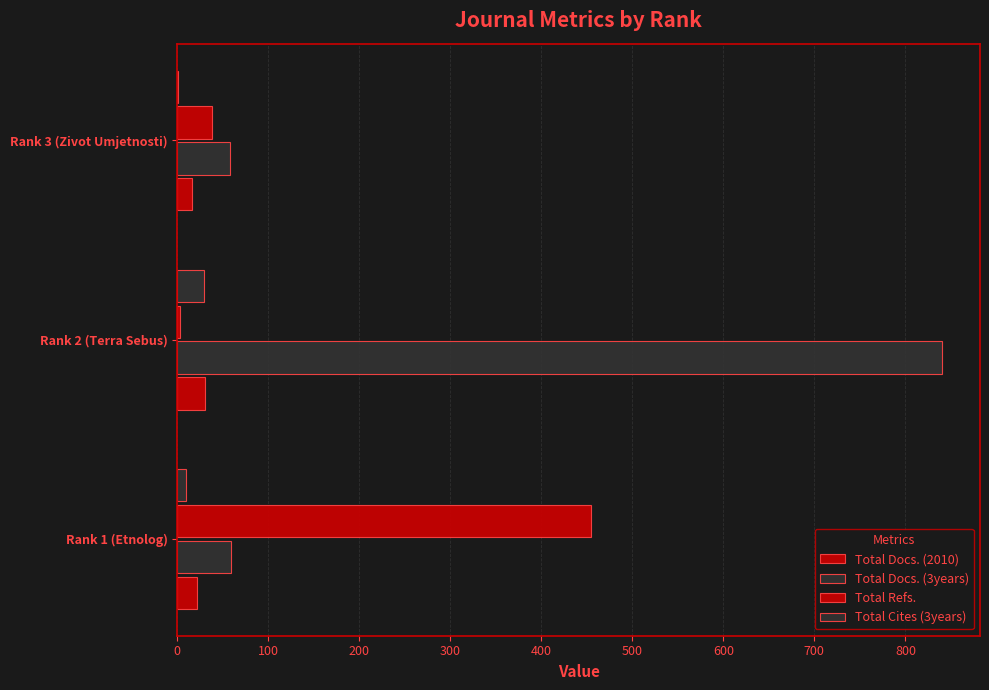

Reading left to right, extract all data points from this chart.

Total Docs. (2010): 22	30	16
Total Docs. (3years): 59	840	58
Total Refs.: 455	3	38
Total Cites (3years): 10	29	1